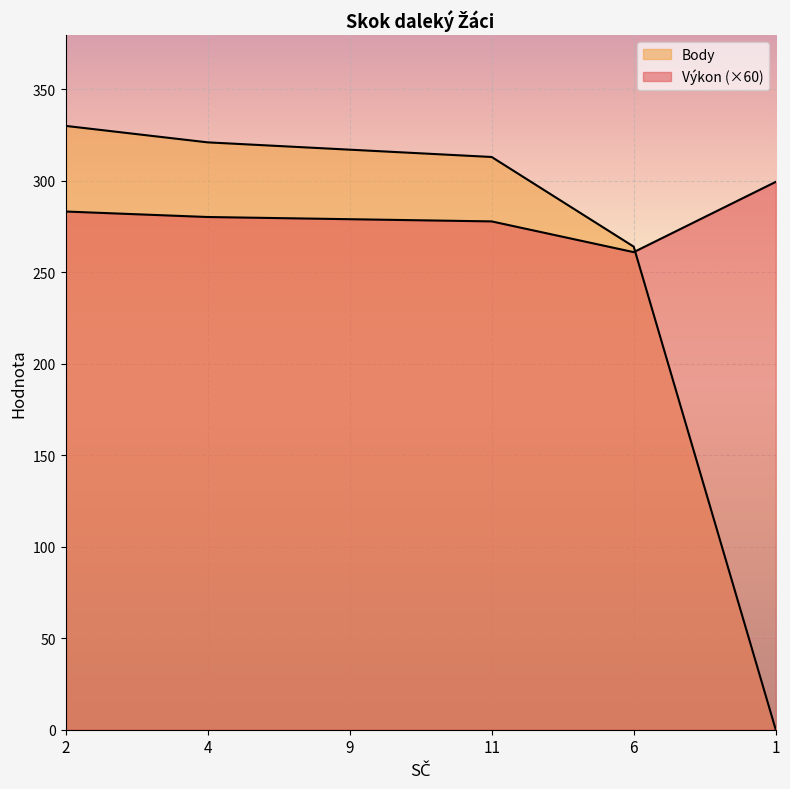

What is the approximate value of Body at 9?

317.0